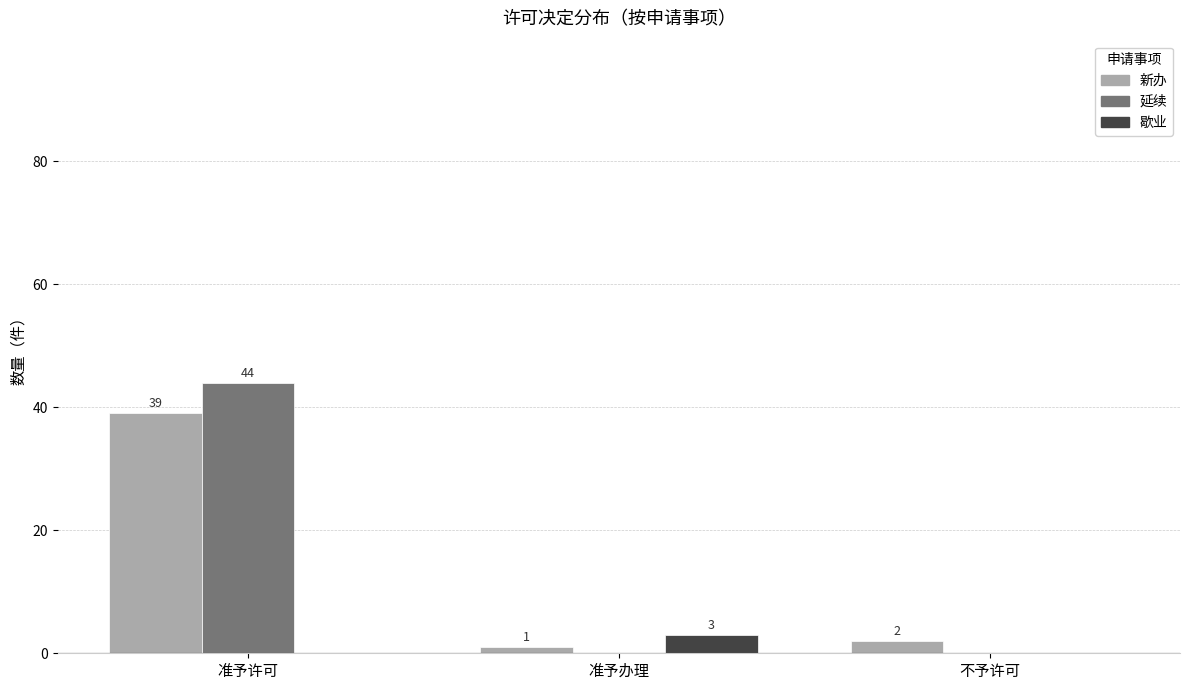

How many series are shown in this chart?

3